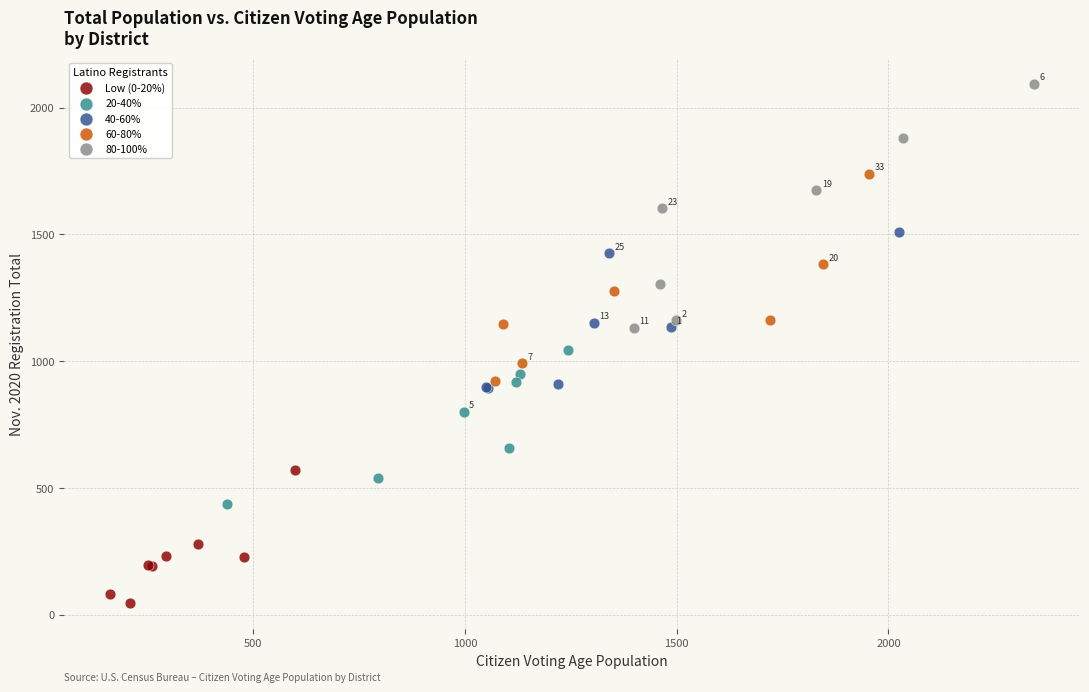

Which series contains the highest Y value?

80-100%